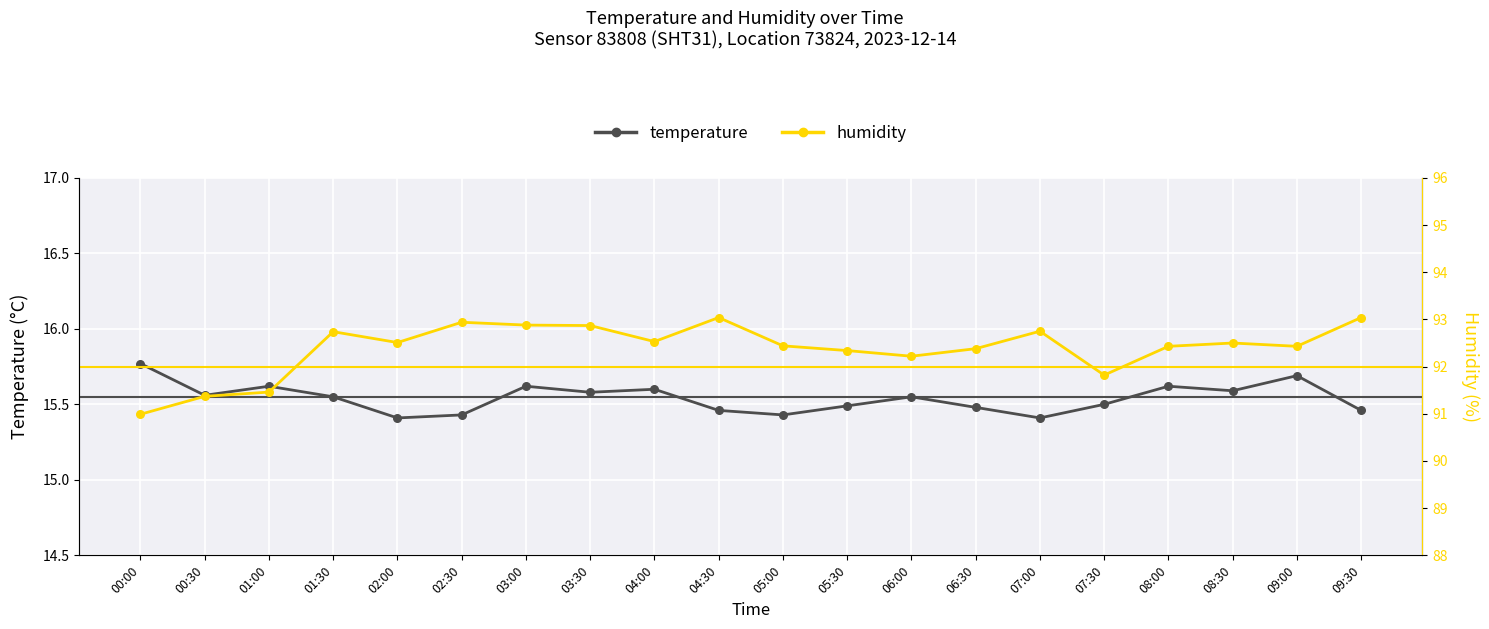

What is the total value across all series at 08:30?

108.1